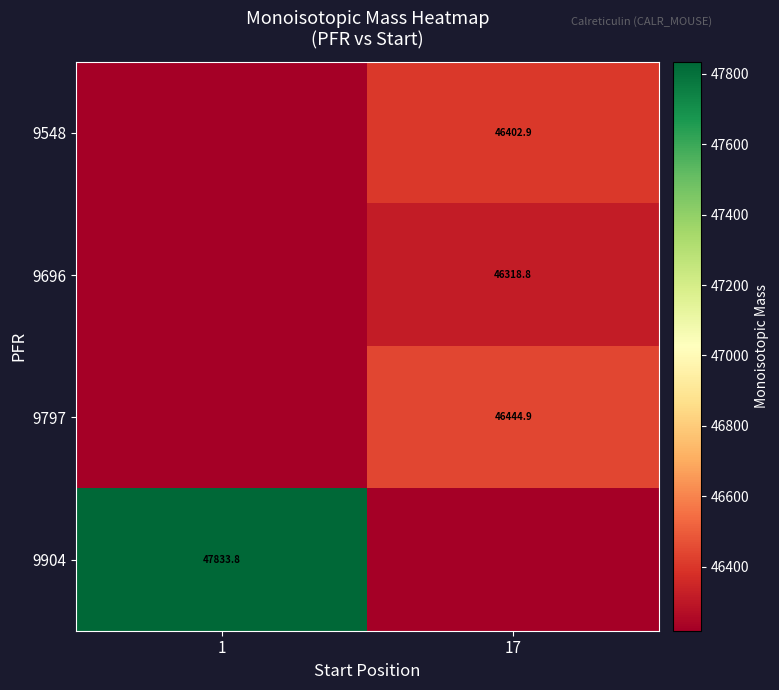

What is the maximum value shown in the chart?

47833.8